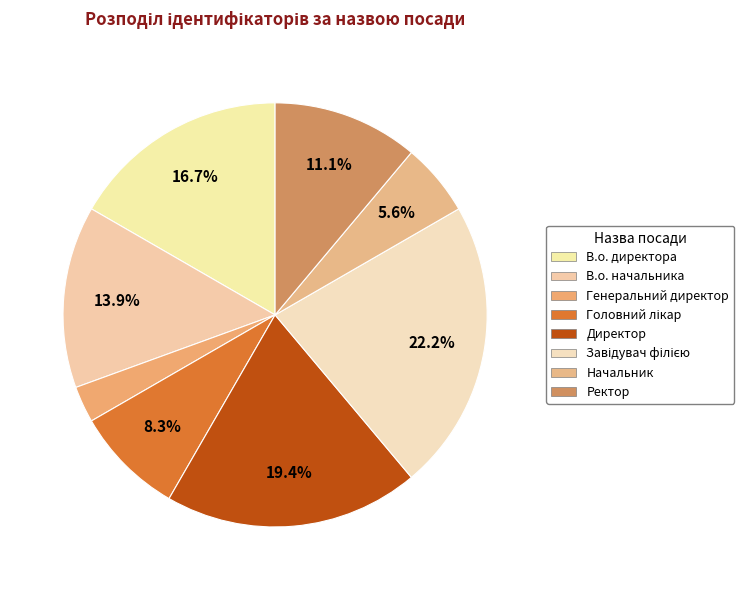

Does Головний лікар represent more than half of the total?

No